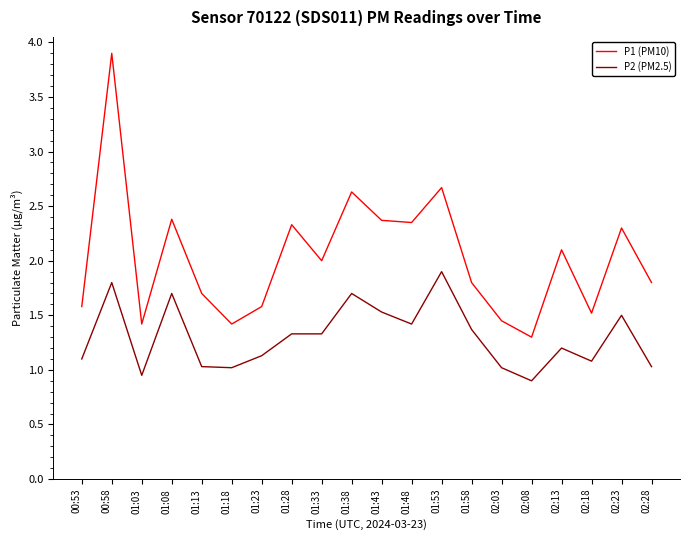

At which category does P2 (PM2.5) reach its first local valley?

01:03